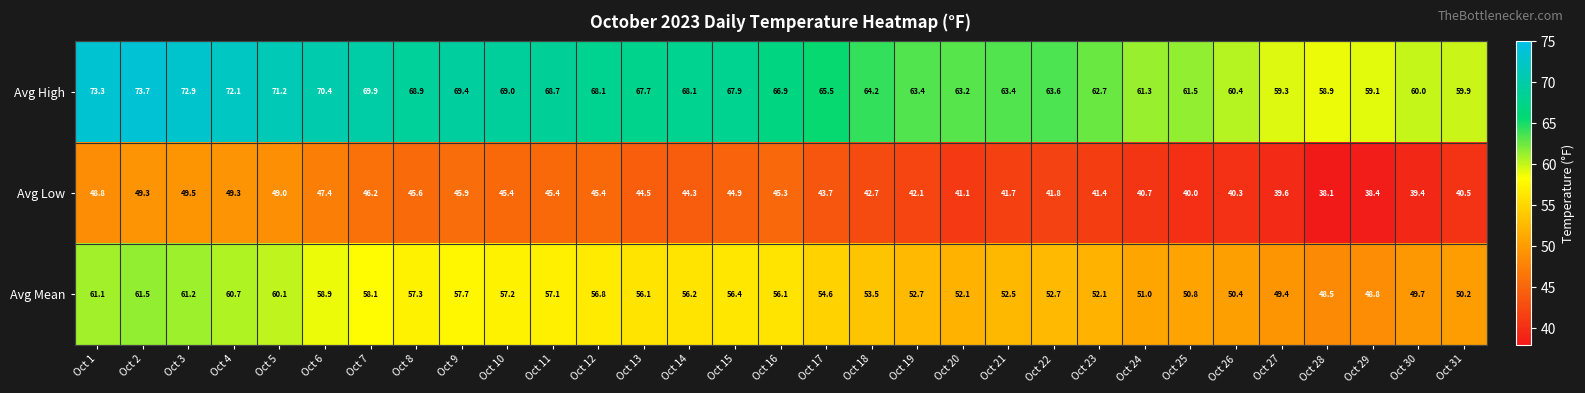

What is the greatest value displayed?

73.7